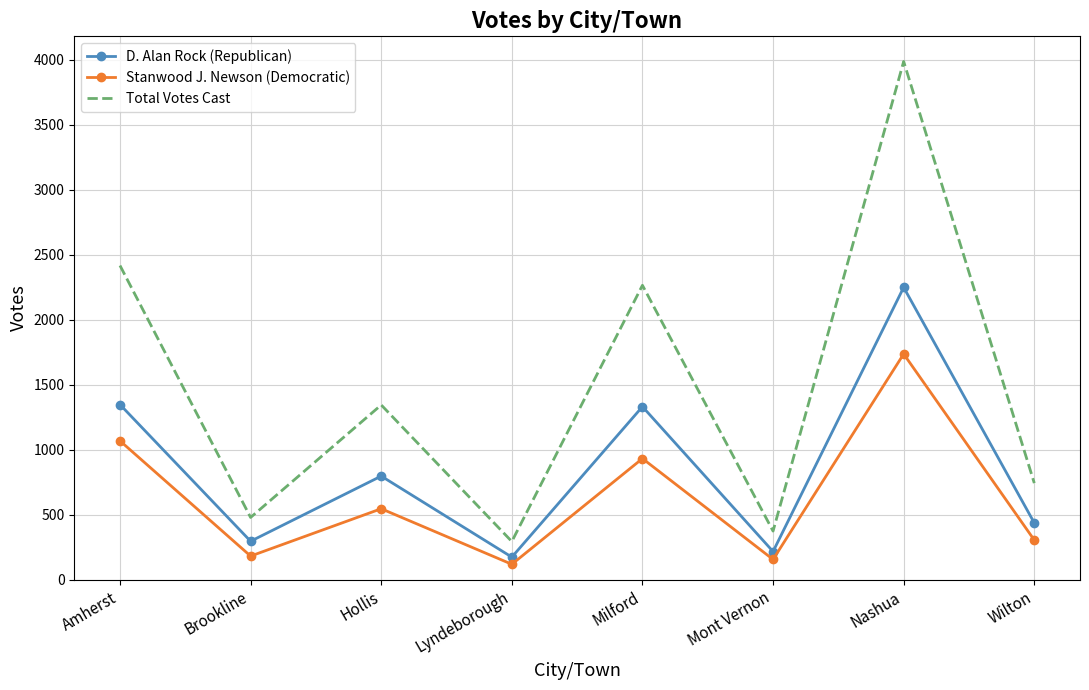

True or false: Total Votes Cast and Stanwood J. Newson (Democratic) cross at least once.

False